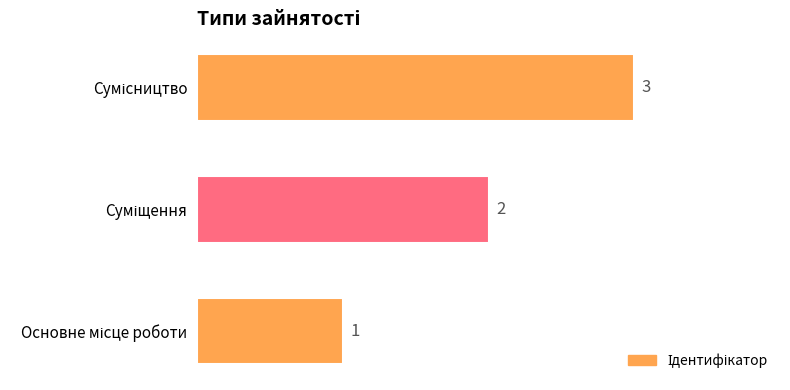

How many values are between 1 and 3?

3